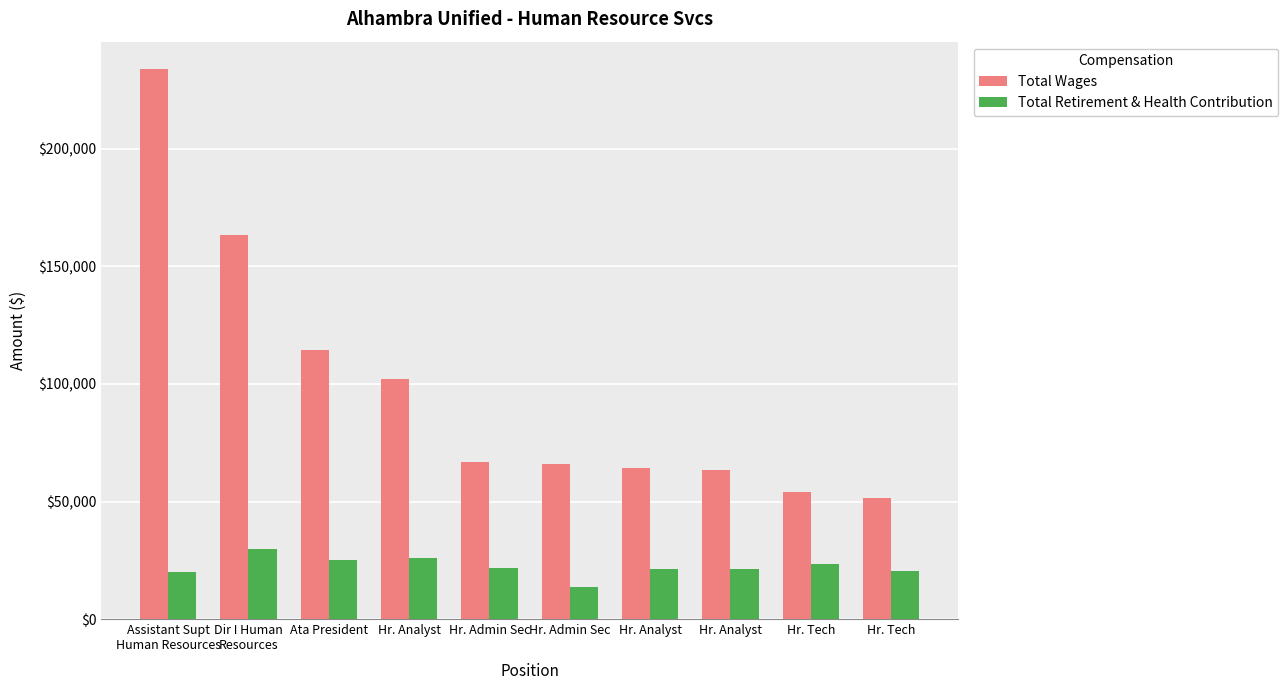

What is the total value across all series at Hr. Admin Sec?

88411